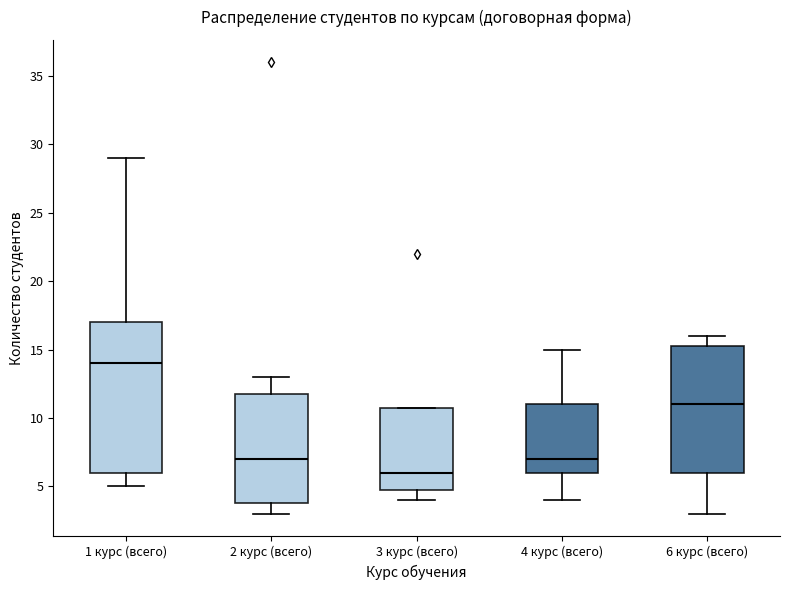

Comparing the boxes themselves (not the whiskers), which one is the tallest?

1 курс (всего)